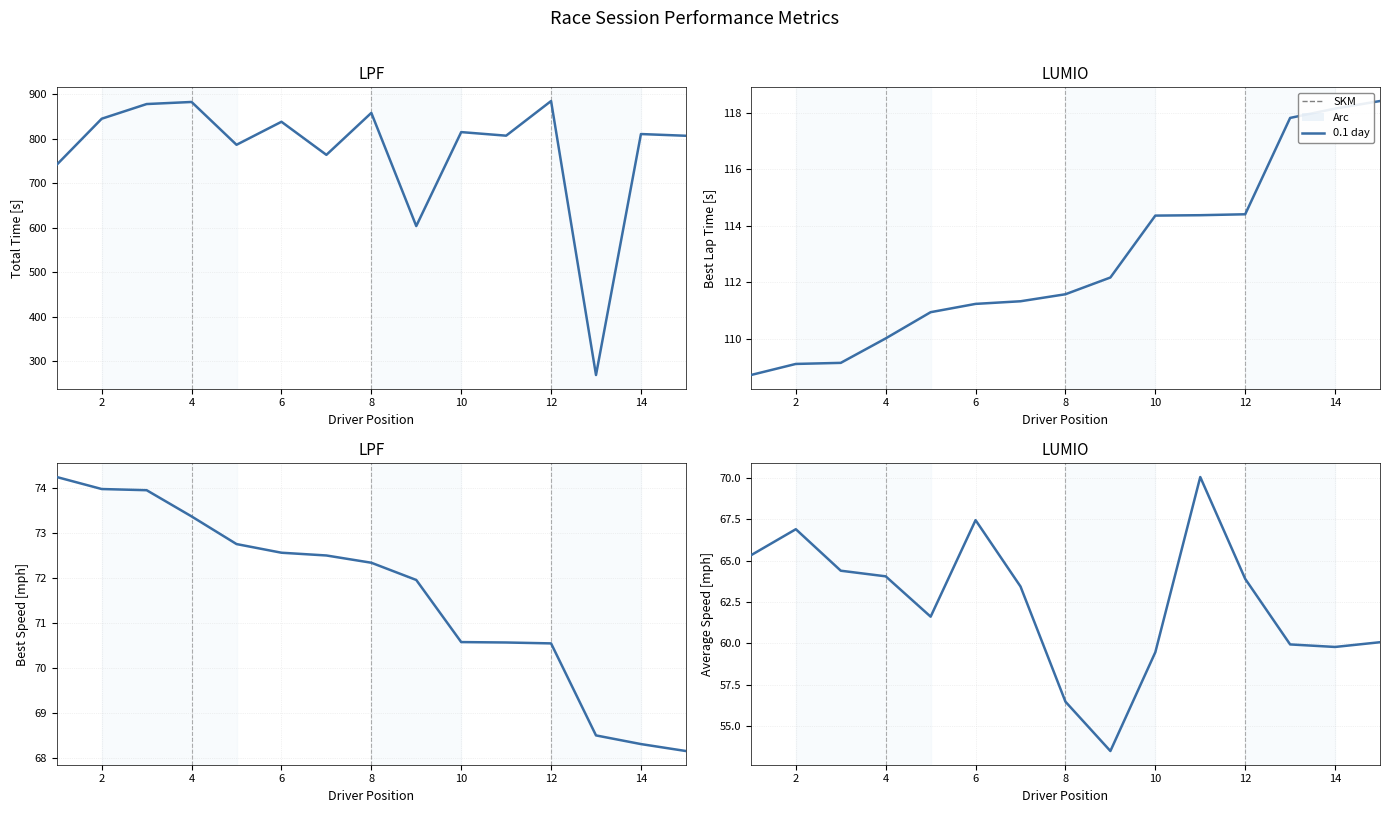

Rank the series at 12 from highest to lowest value.

Total Time, Best Lap time, Best Speed, Average Speed